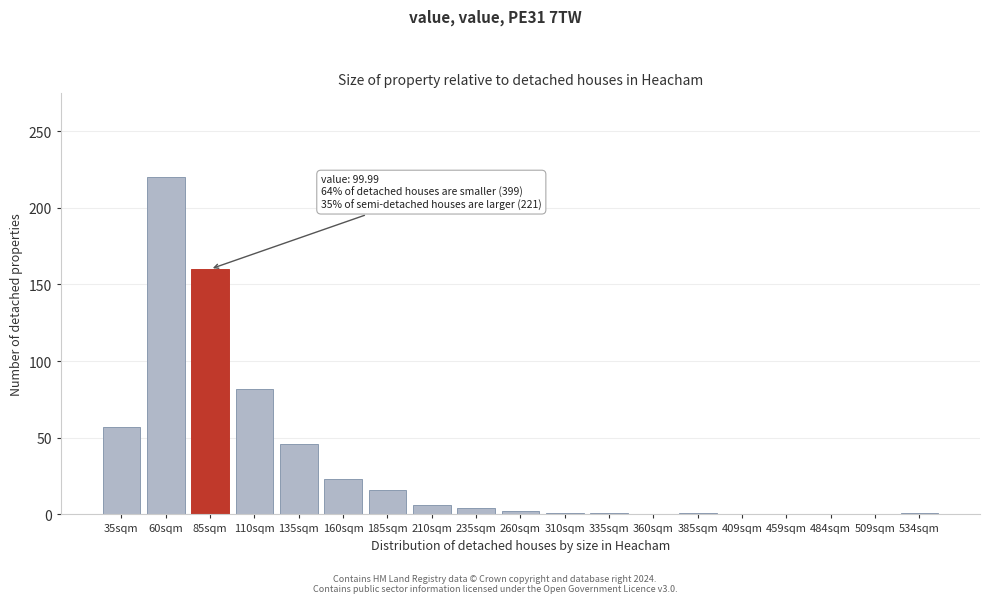

Where is the data nearest to the value 110?

110sqm